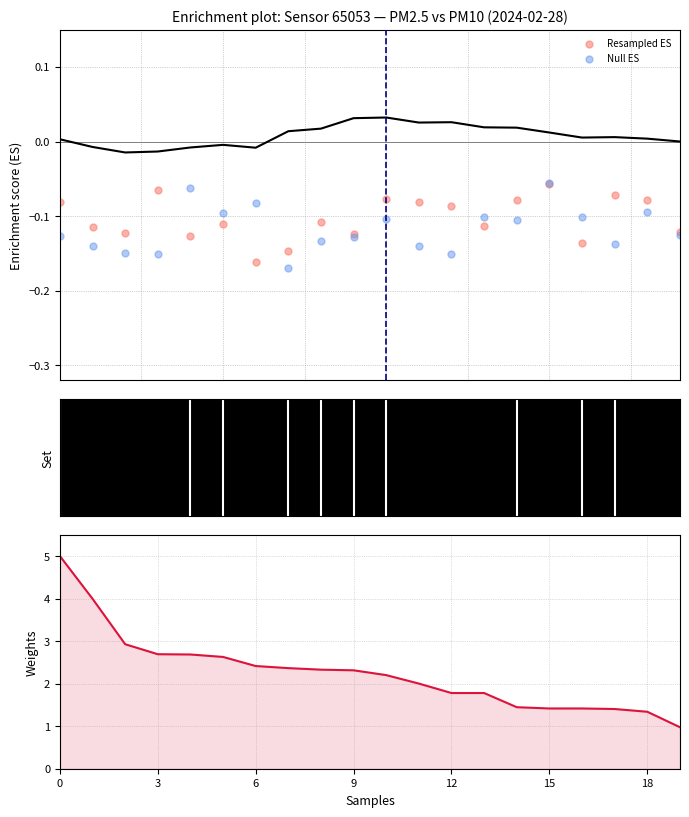

Which series reaches the maximum Y coordinate?

Weights